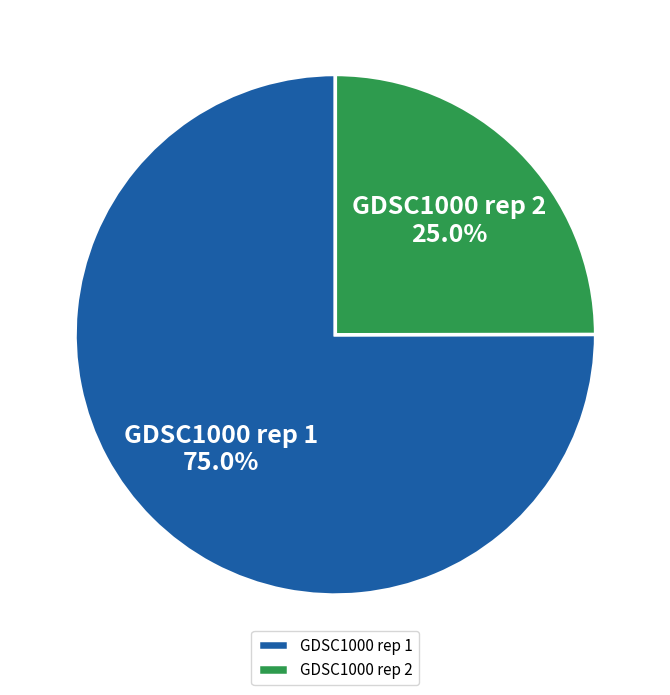

Is it true that GDSC1000 rep 1 is 75% of the pie?

True